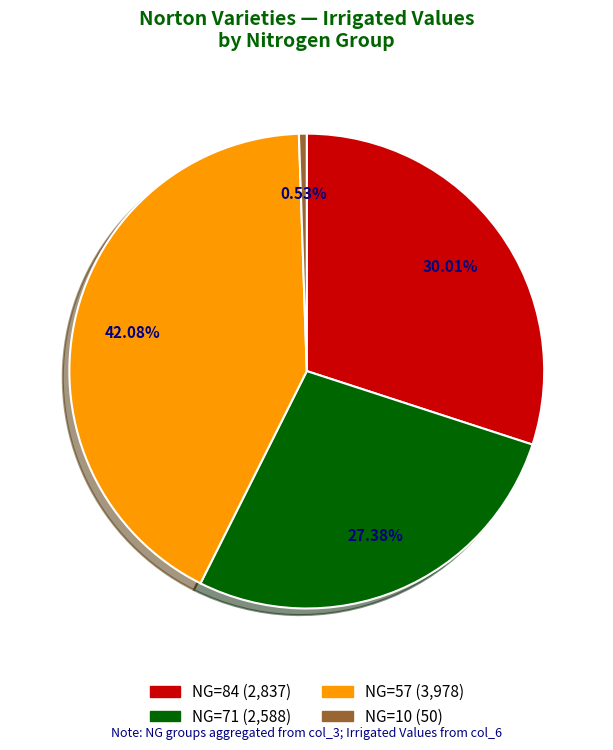

Count the number of slices in the pie.

4